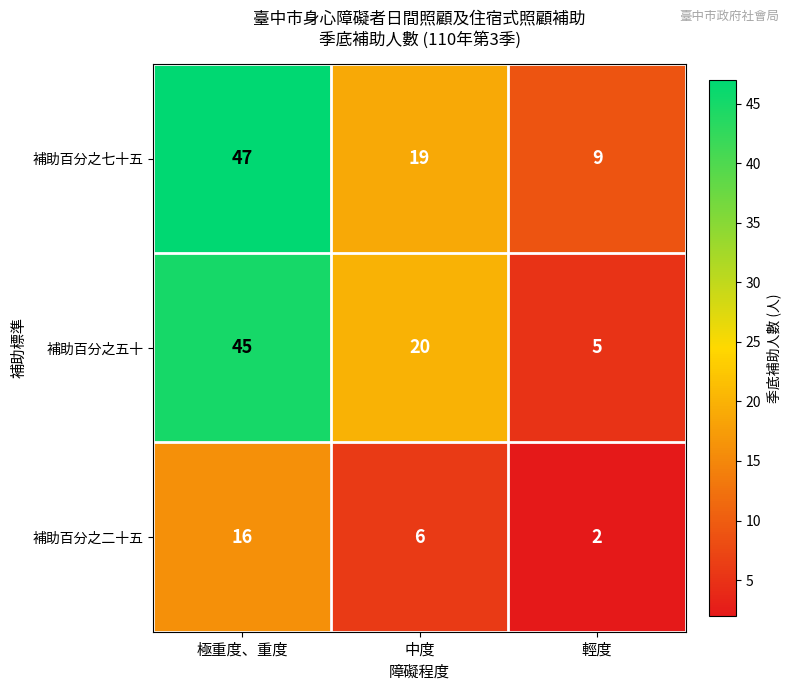

Which category has the lowest value across all series?

輕度